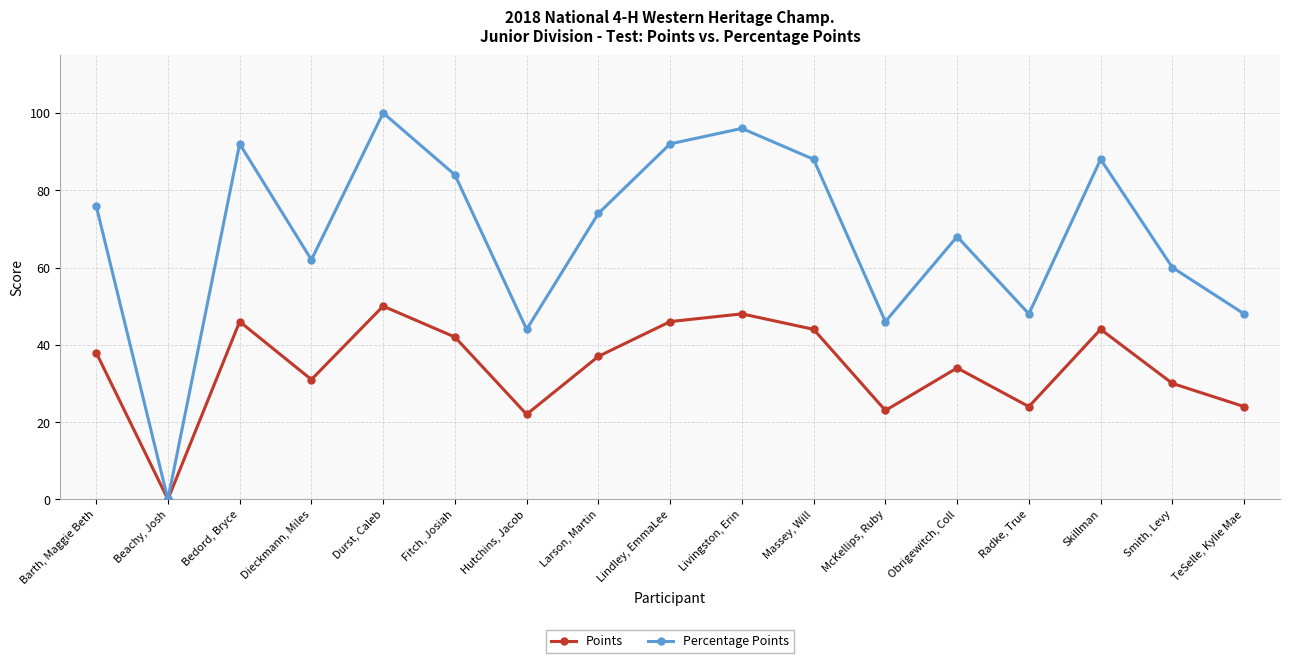

Is the value of Points at TeSelle, Kylie Mae greater than the value of Percentage Points at McKellips, Ruby?

No